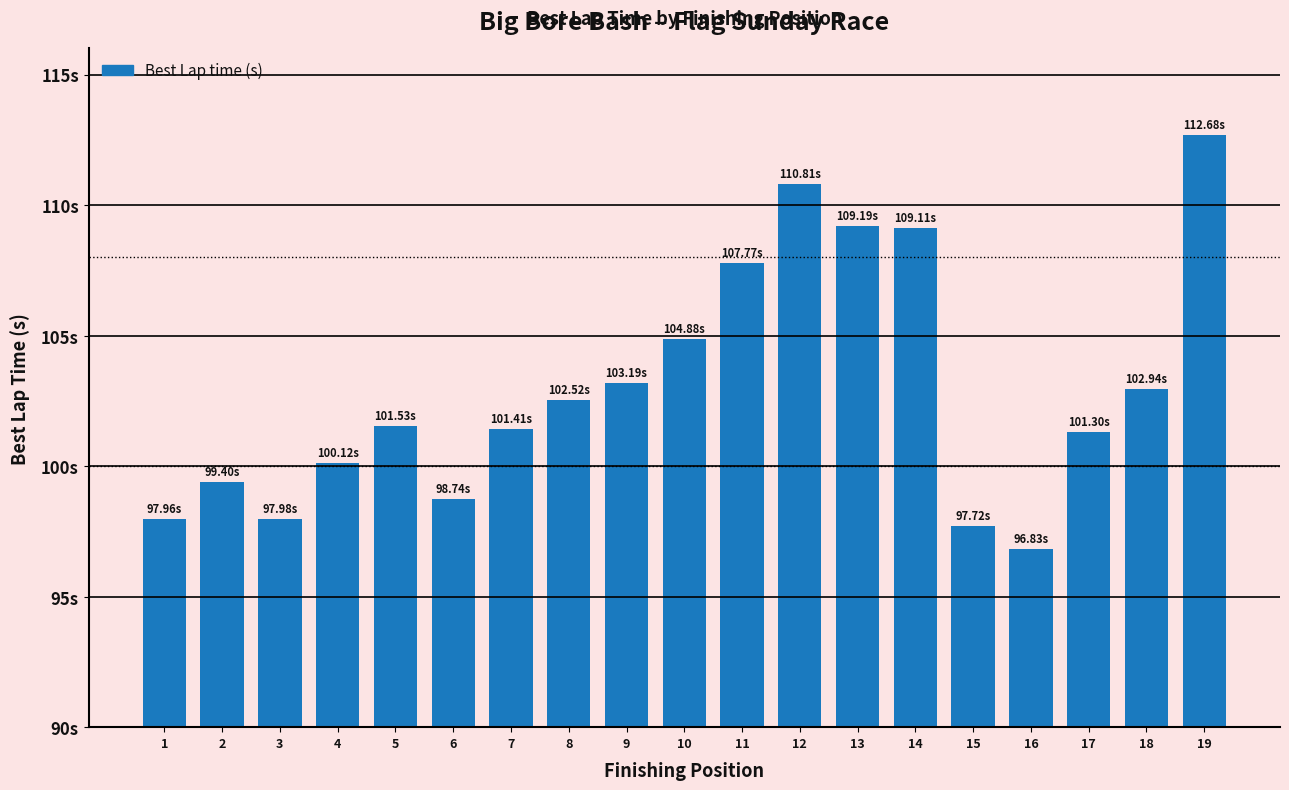

Are the bars horizontal?

No